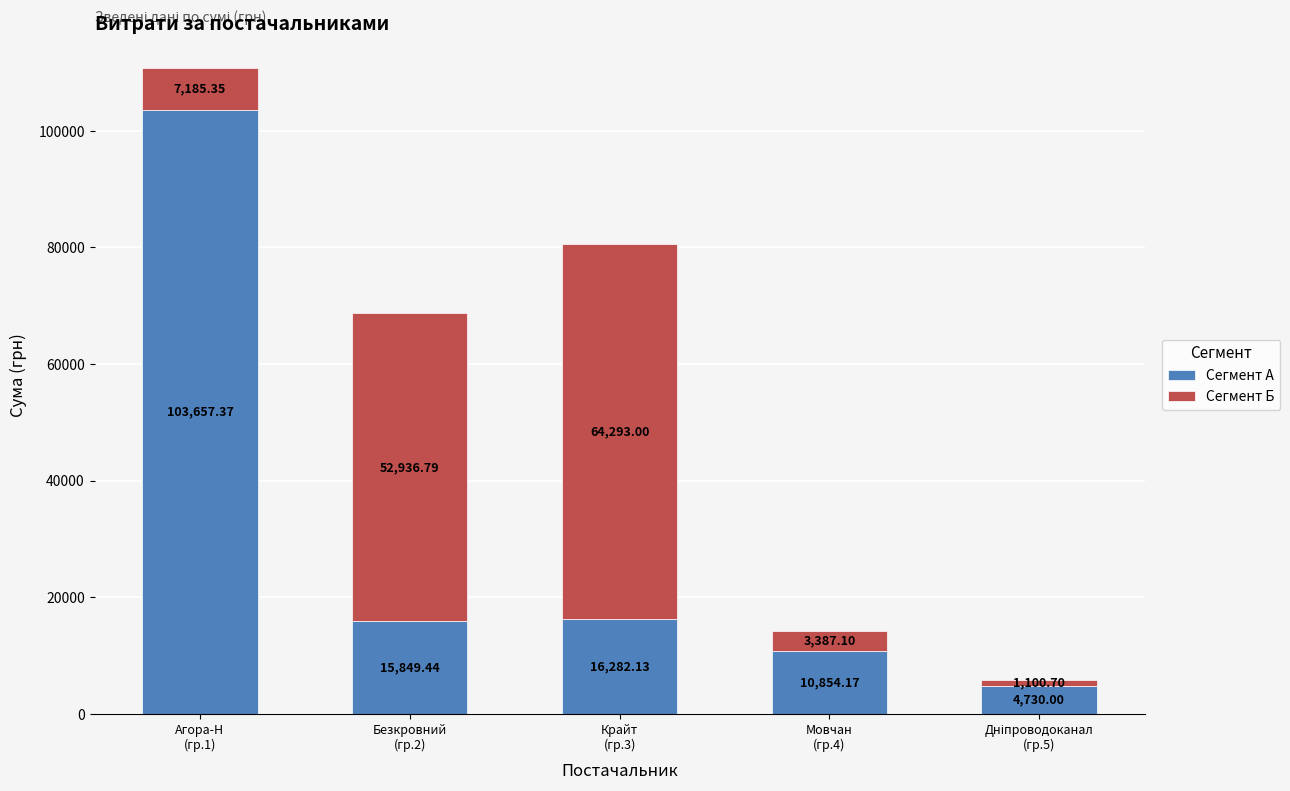

Where is Сегмент А nearest to the value 54193?

Крайт
(гр.3)